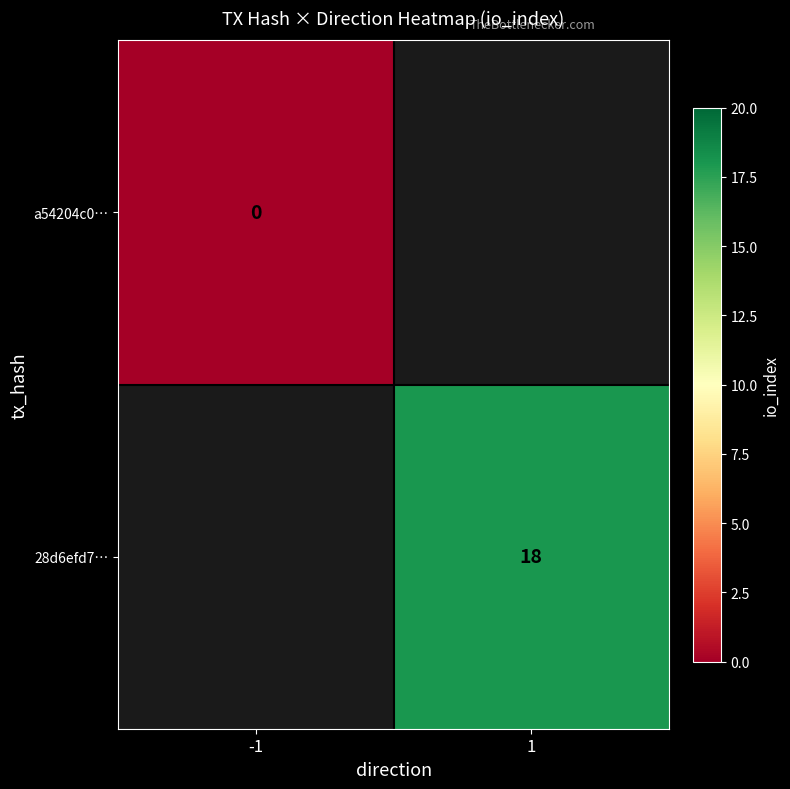

Is the value of 28d6efd7… at 1 greater than the value of a54204c0… at -1?

Yes